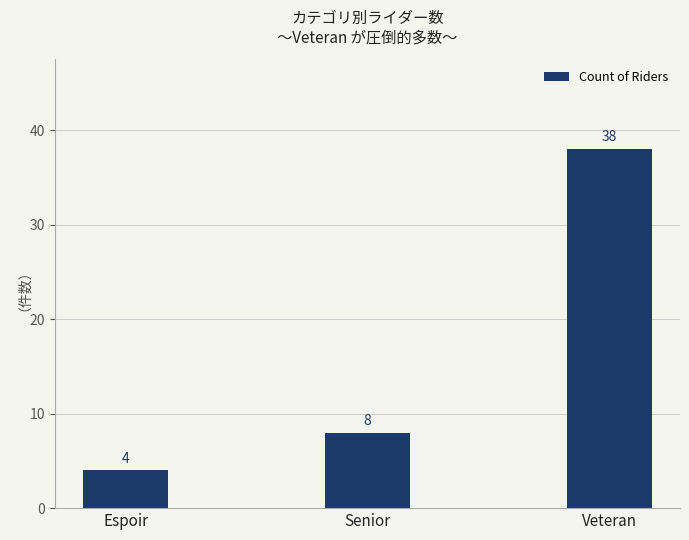

What is the change in value from Espoir to Veteran?

+34